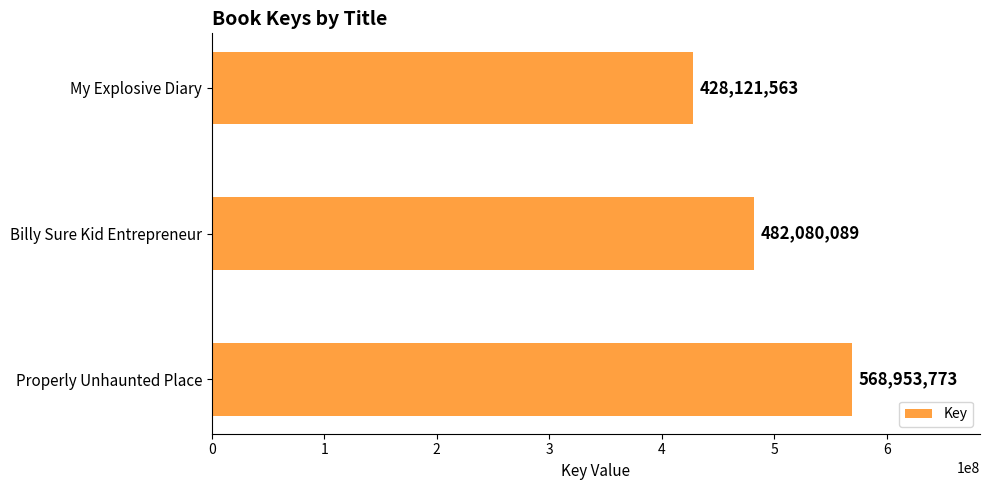

Reading bottom to top, transcribe all the data shown in this chart.

568953773	482080089	428121563